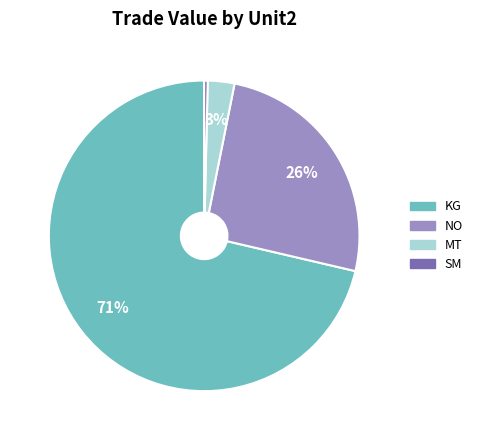

True or false: SM accounts for 13% of the total.

False